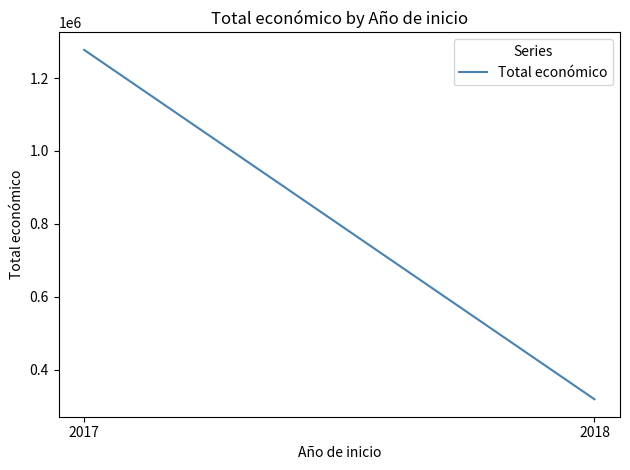

What value does the data have at 2018, to the nearest 100?

319000